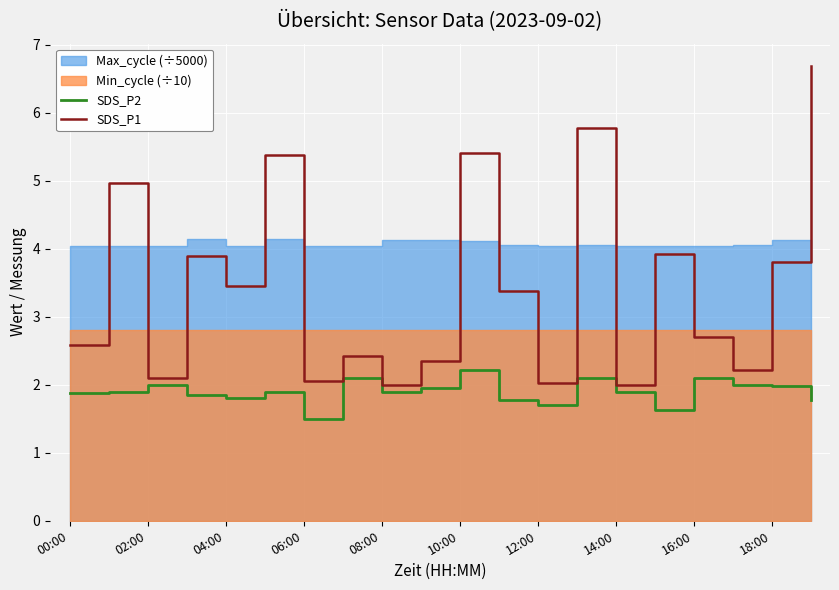

Reading right to left, list all the values displayed in this chart.

SDS_P2: 1.8	2.0	2.0	2.1	1.6	1.9	2.1	1.7	1.8	2.2	1.9	1.9	2.1	1.5	1.9	1.8	1.9	2.0	1.9	1.9
SDS_P1: 6.7	3.8	2.2	2.7	3.9	2.0	5.8	2.0	3.4	5.4	2.4	2.0	2.4	2.0	5.4	3.5	3.9	2.1	5.0	2.6